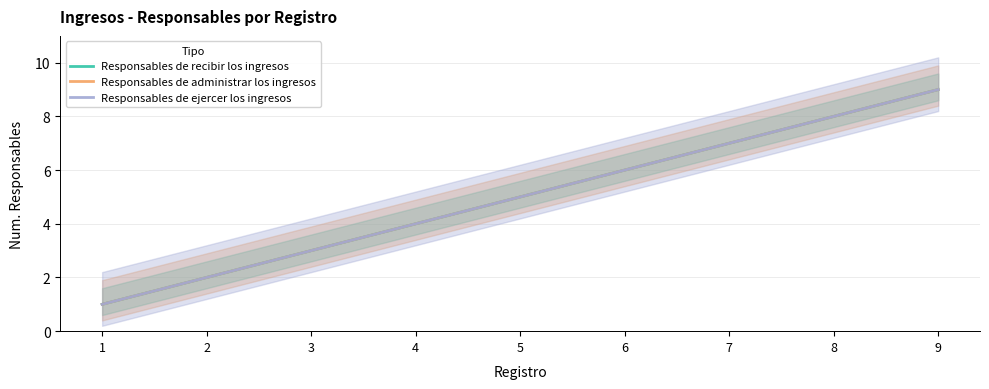

True or false: Responsables de recibir los ingresos and Responsables de administrar los ingresos cross at least once.

False